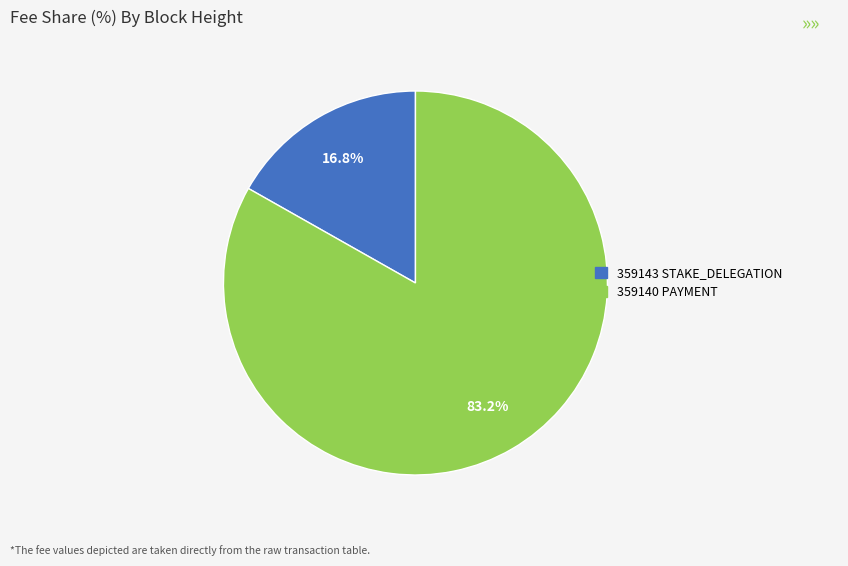

Is there any slice that represents more than half of the pie?

Yes